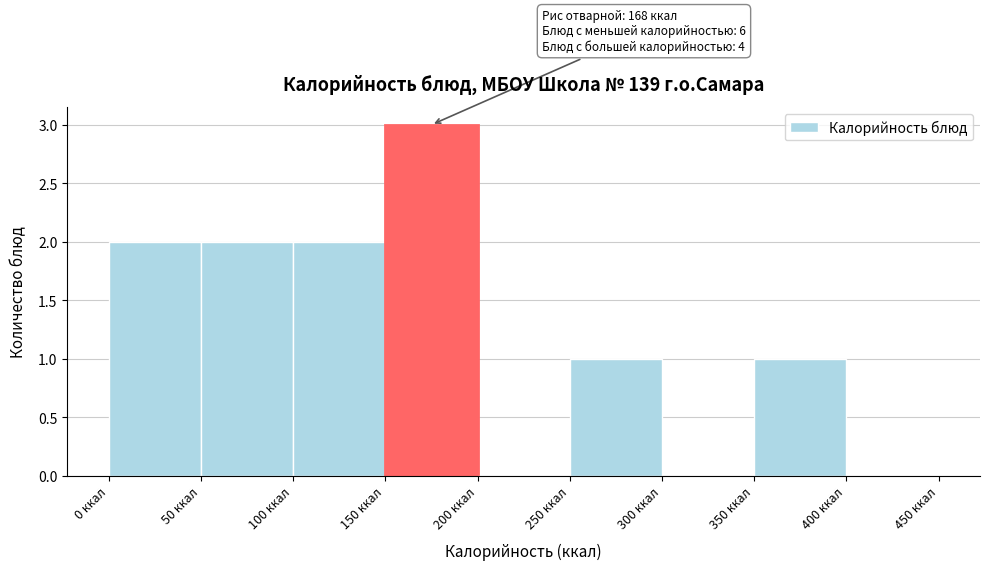

Over which range of the x-axis is the bar tallest?

150 to 200